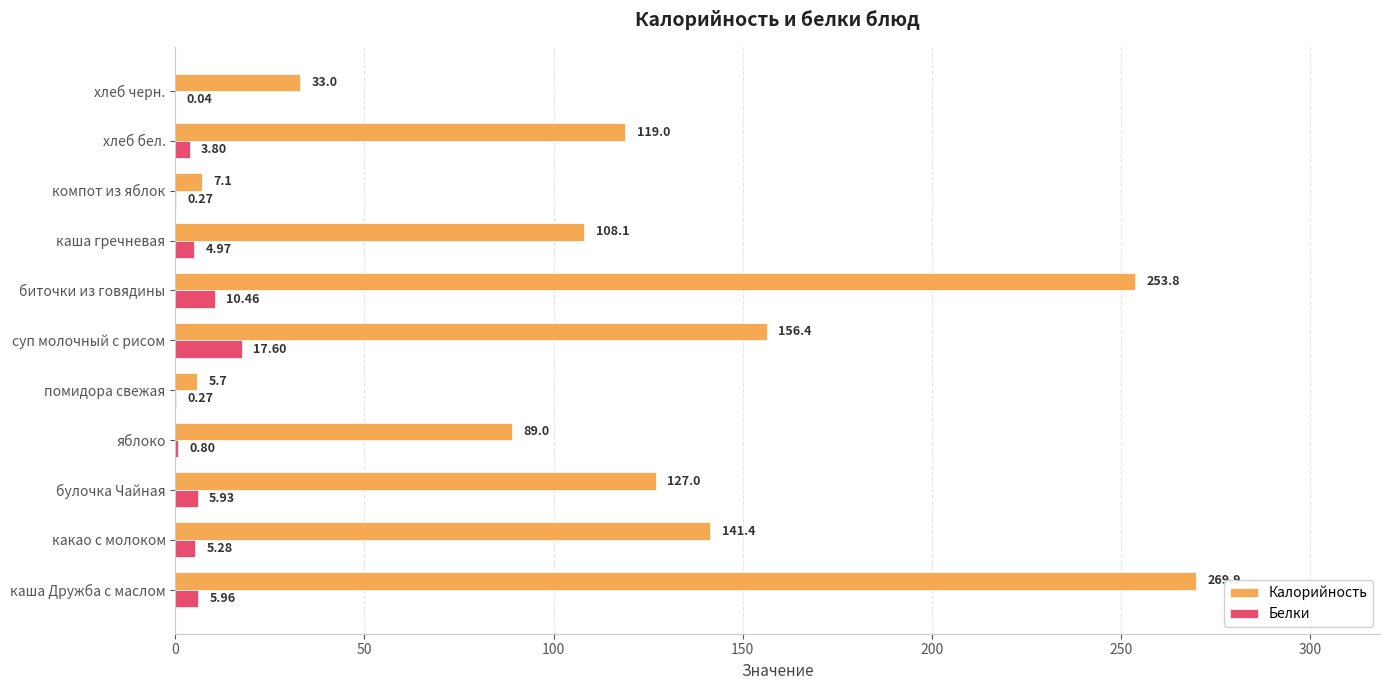

Between какао с молоком and яблоко, which series saw the biggest shift?

Калорийность